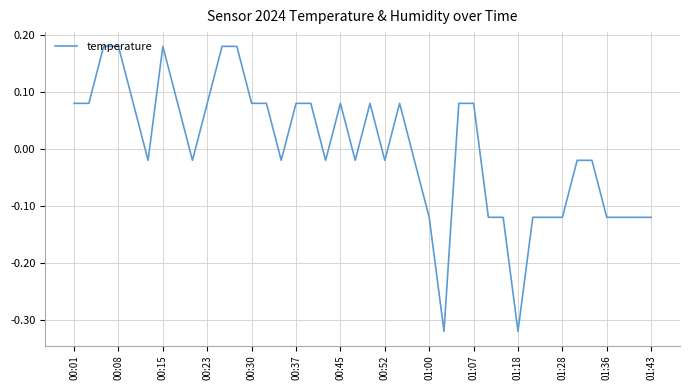

At which label does the data first exceed 0?

00:01